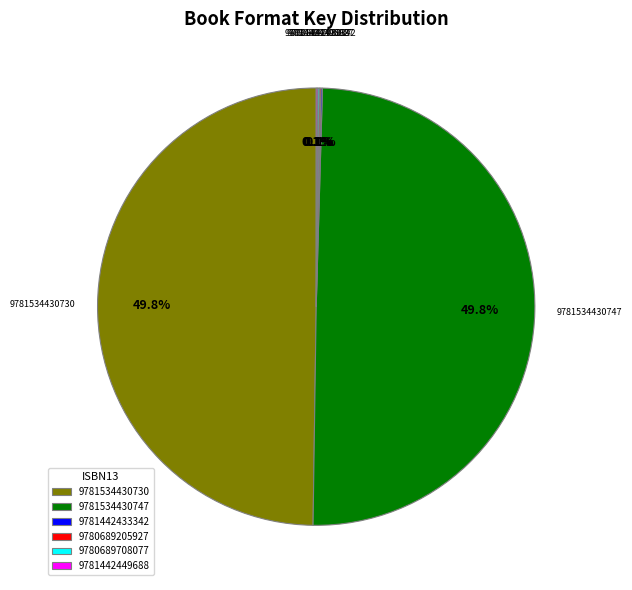

What is the smallest slice in the pie chart?

9781442433342